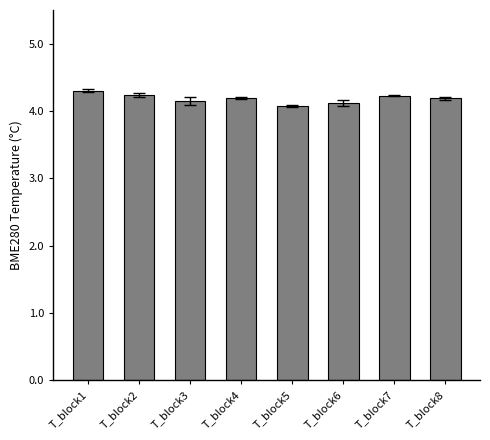

Between T_block4 and T_block5, which is larger?

T_block4